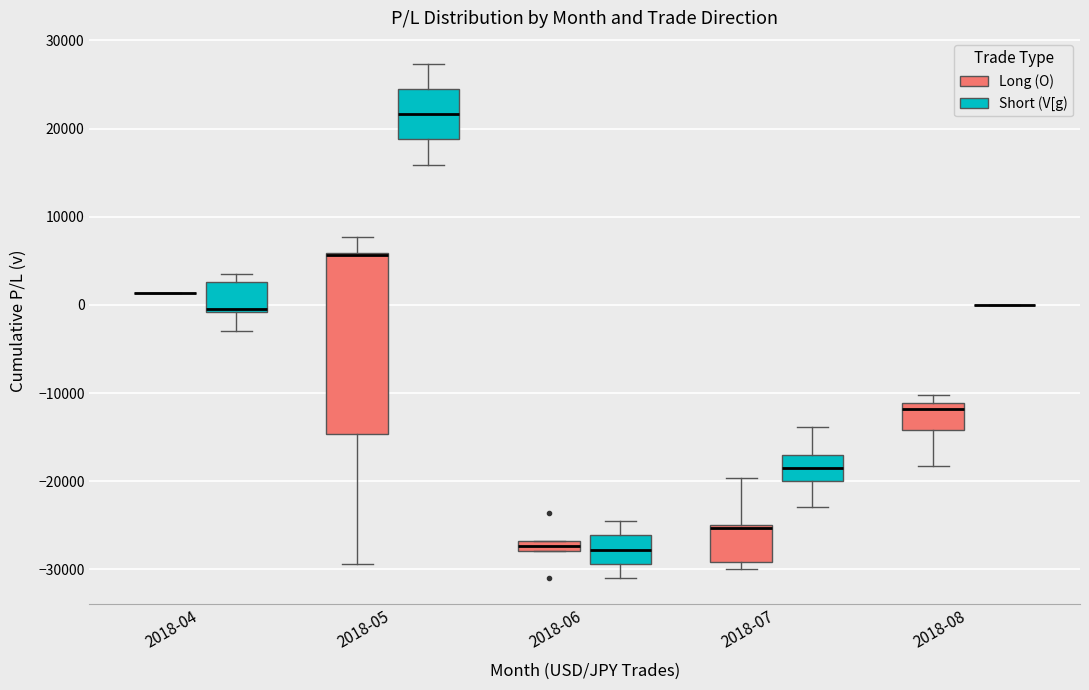

Which box is the tallest, from its lower edge to its upper edge?

2018-05 (Long (O))